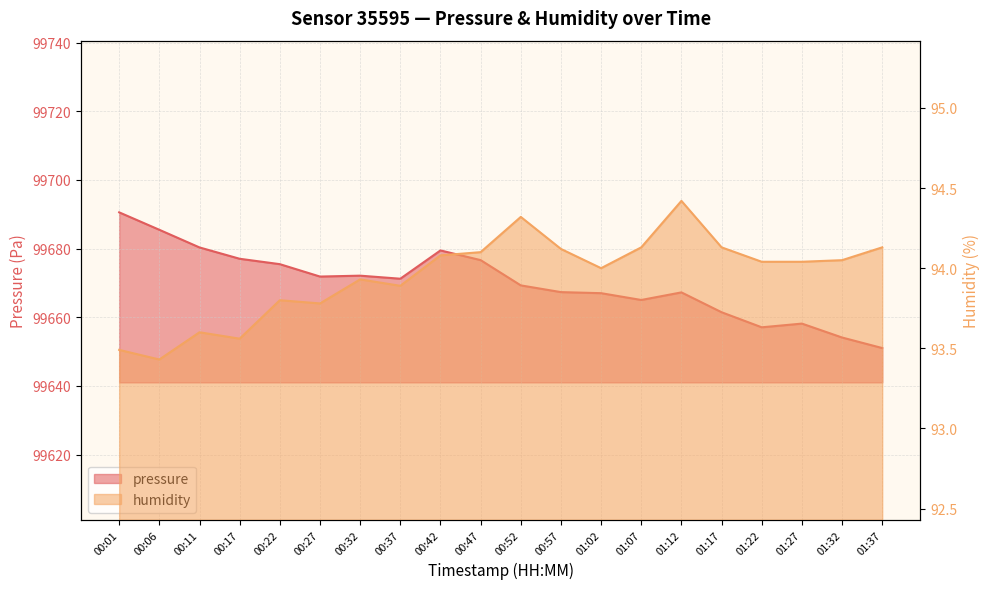

What is the sum of the humidity values at 00:11 and 00:47?

187.7